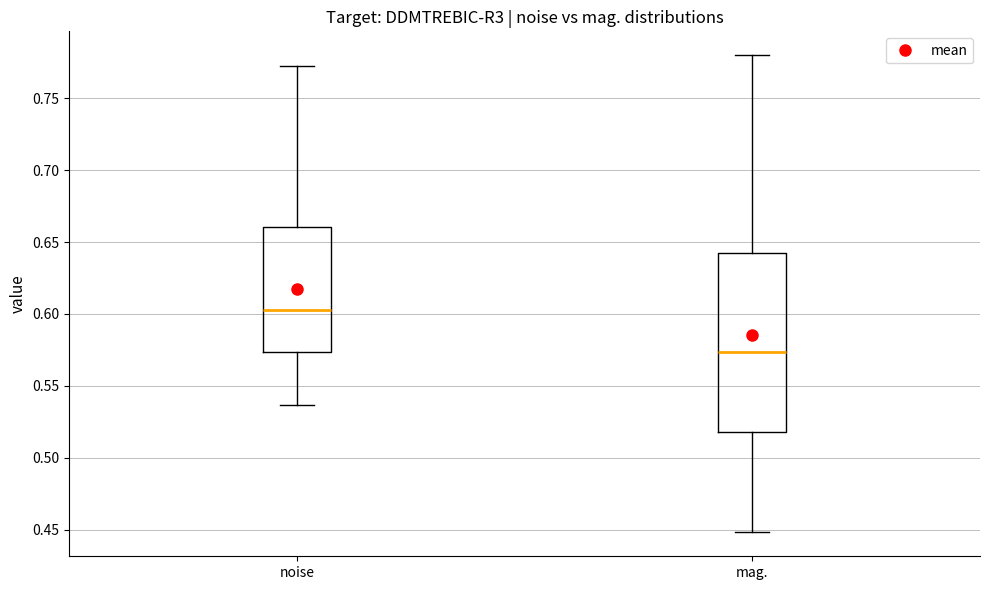

Which box's median line is the highest?

noise